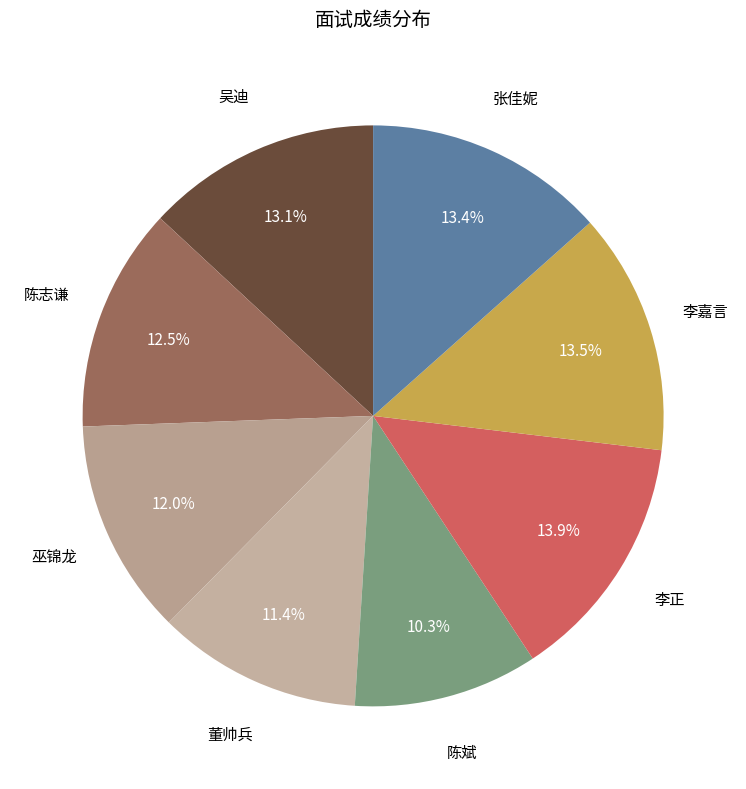

How many segments does this pie chart have?

8